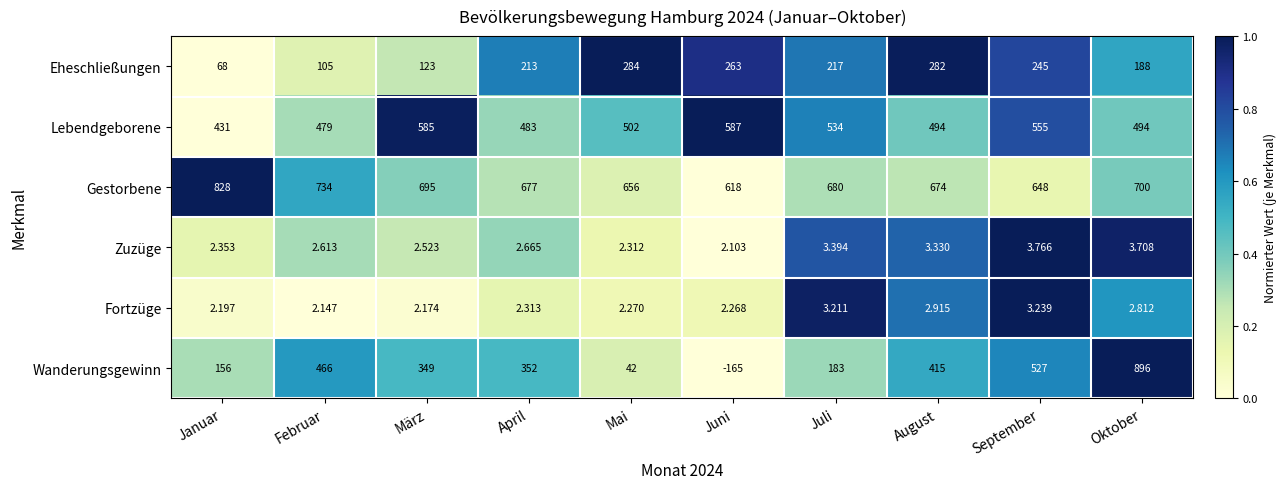

At which category is the sum across all series the highest?

Oktober